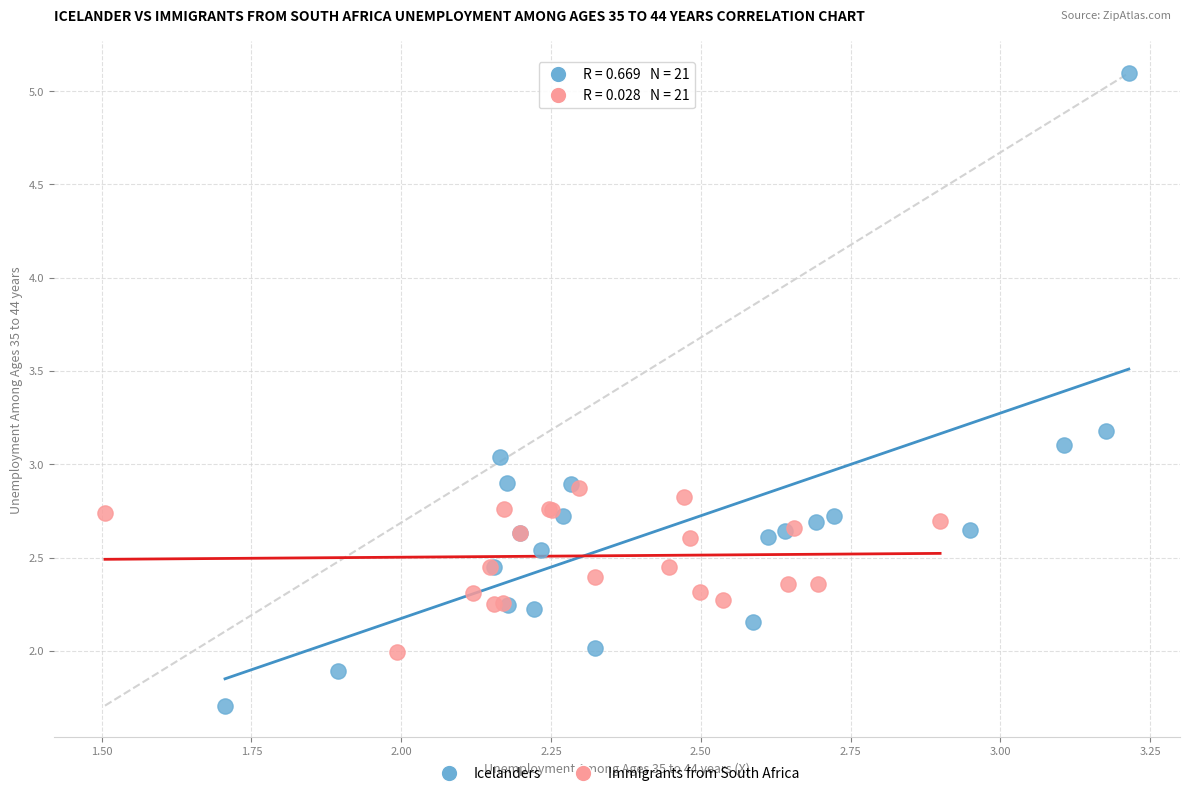

What are all the series names shown in the legend?

Icelanders, Immigrants from South Africa